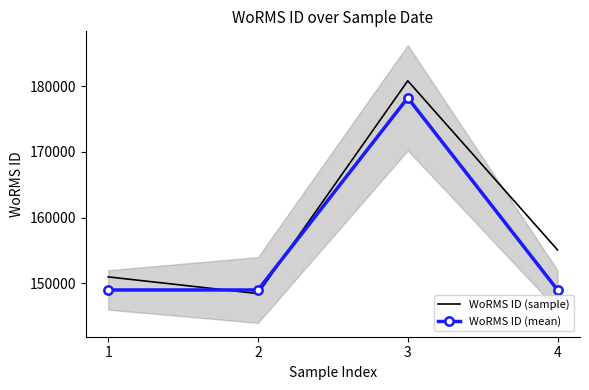

Between 3 and 1, which is larger?

3